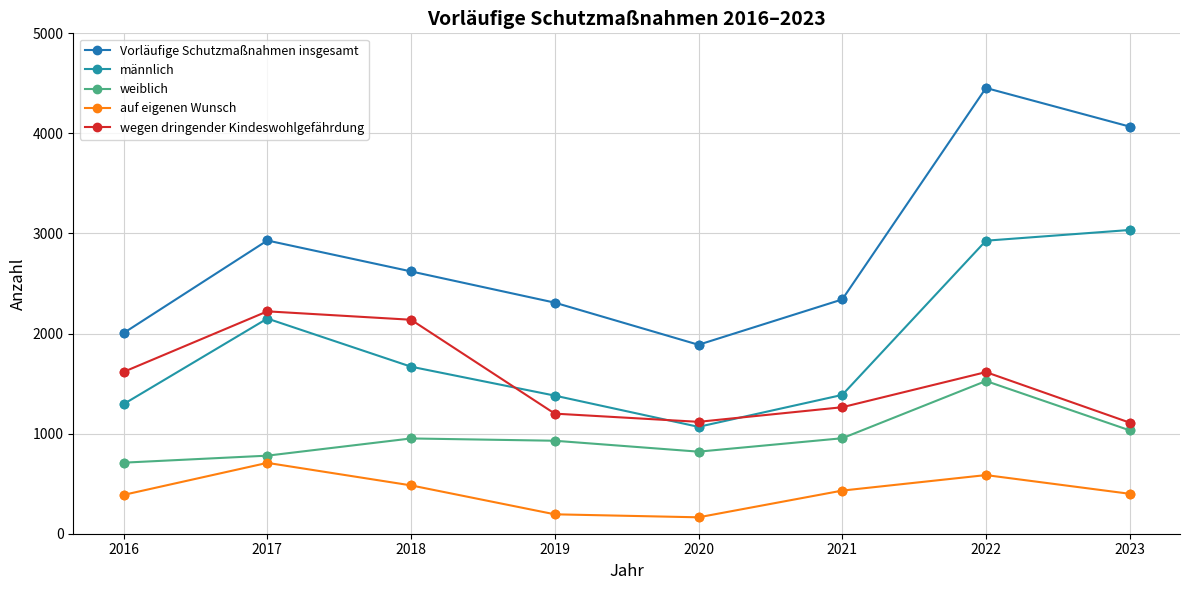

What are all the series names shown in the legend?

Vorläufige Schutzmaßnahmen insgesamt, männlich, weiblich, auf eigenen Wunsch, wegen dringender Kindeswohlgefährdung